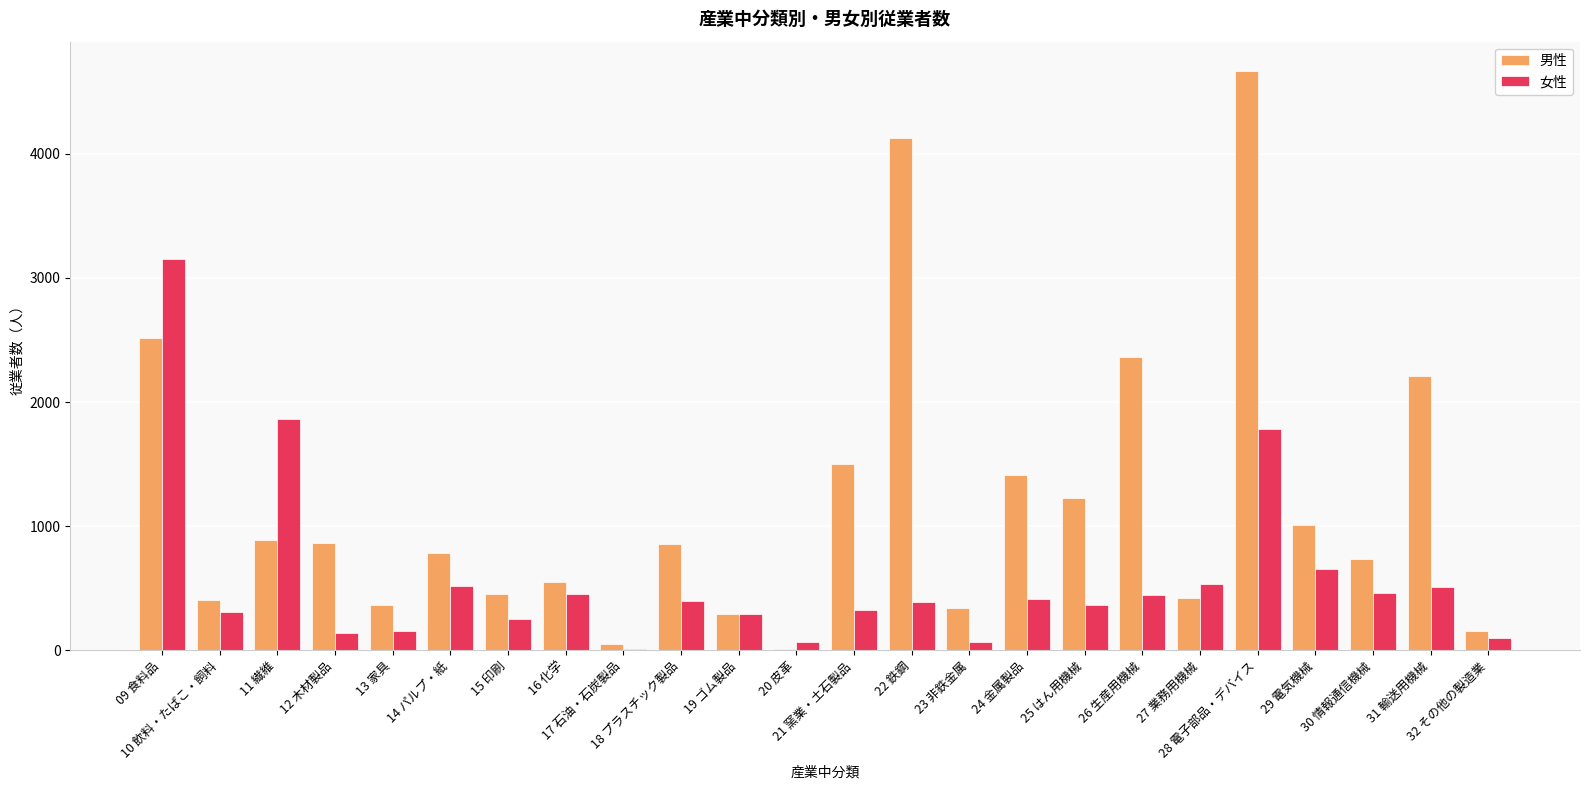

Between 13 家具 and 21 窯業・土石製品, which series saw the biggest shift?

男性